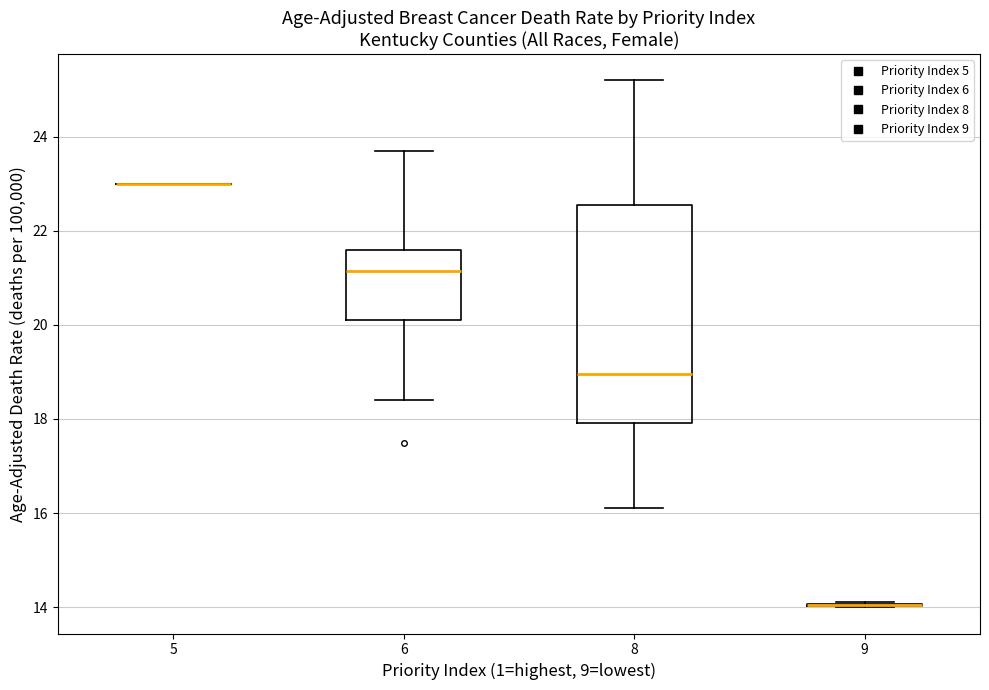

Reading left to right, transcribe this box plot: for each box, give where its median line is, the range the box spans, and where its two whiskers end, as read against the y-axis. The values are not printed on the chart, so give them approximately, as read against the axis.

5: box collapsed to a line at 23.0, whiskers 23.0 to 23.0
6: median 21.2, box 20.2 to 21.6, whiskers 18.4 to 23.8
8: median 19.0, box 18.0 to 22.6, whiskers 16.2 to 25.2
9: box collapsed to a line at 14.0, whiskers 14.0 to 14.2